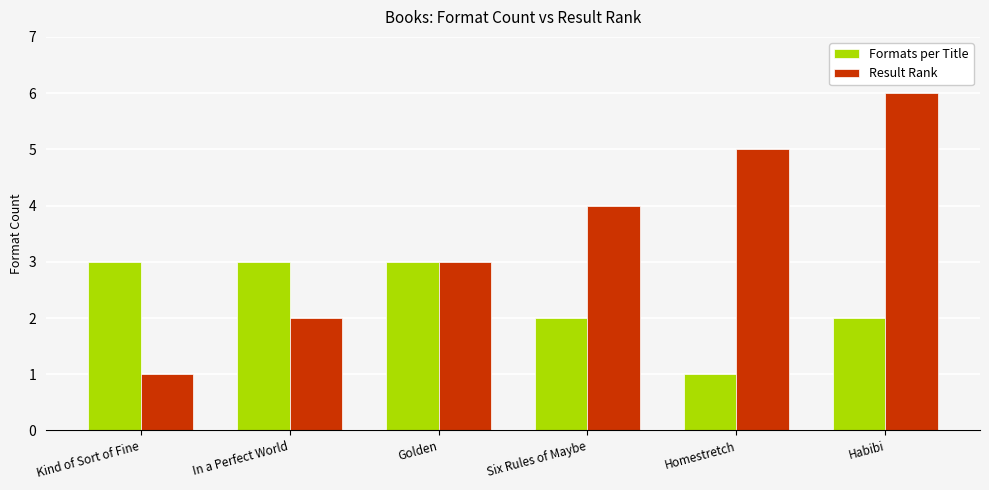

Reading left to right, list all the values displayed in this chart.

Formats per Title: 3	3	3	2	1	2
Result Rank: 1	2	3	4	5	6